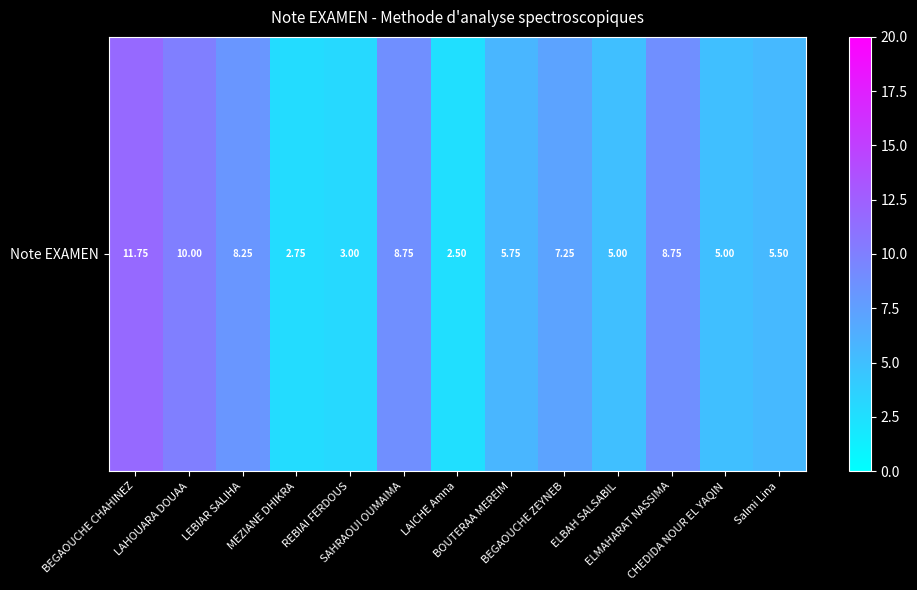

Reading left to right, extract all data points from this chart.

11.8	10.0	8.2	2.8	3.0	8.8	2.5	5.8	7.2	5.0	8.8	5.0	5.5